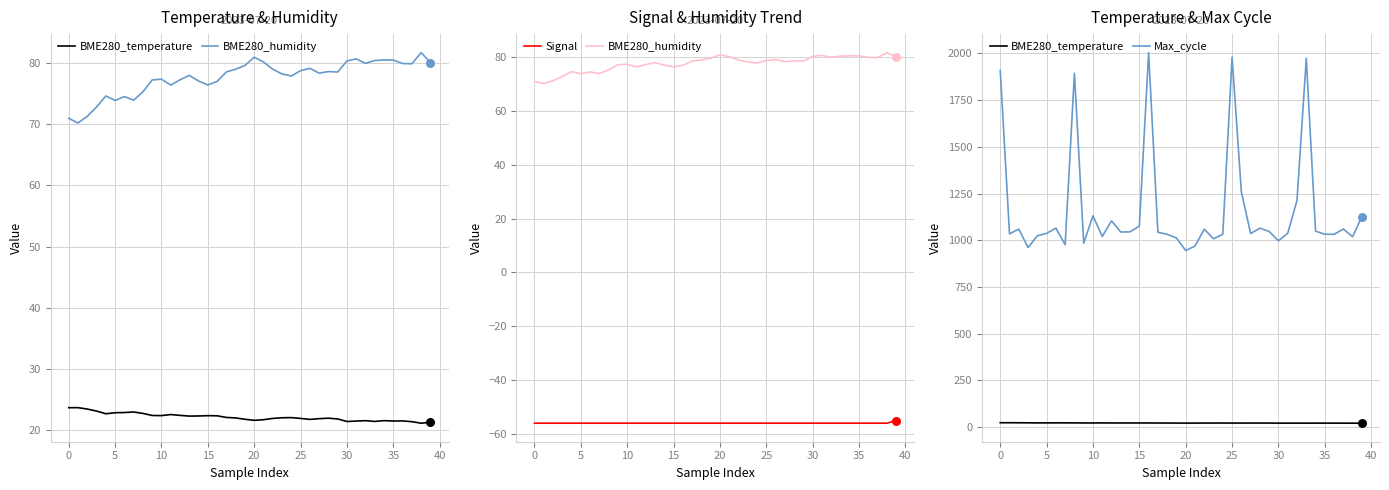

Which series contains the highest Y value?

Max_cycle